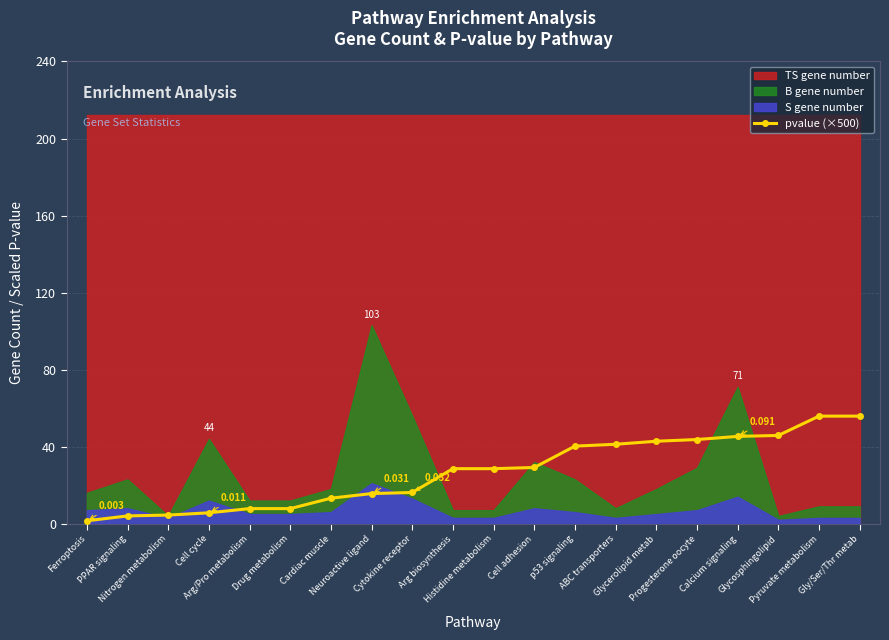

Which has a higher value, Neuroactive ligand or Ferroptosis?

Neuroactive ligand